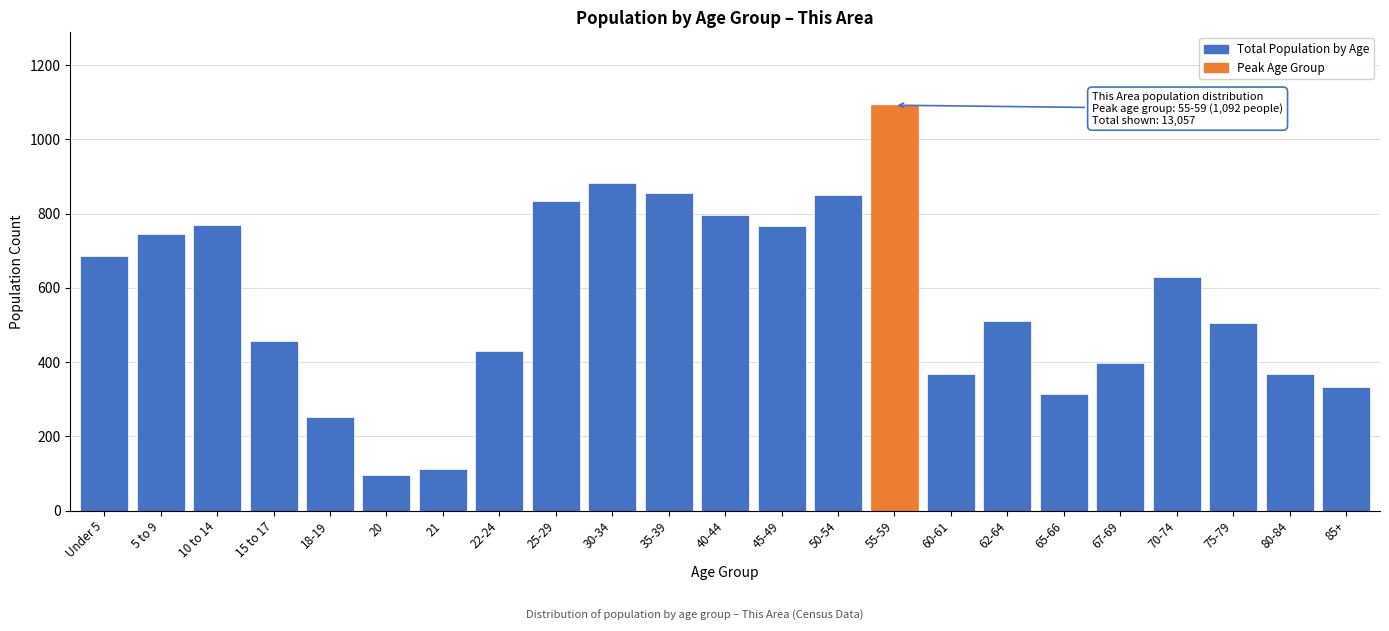

What is the change in value from 5 to 9 to 35-39?

+109